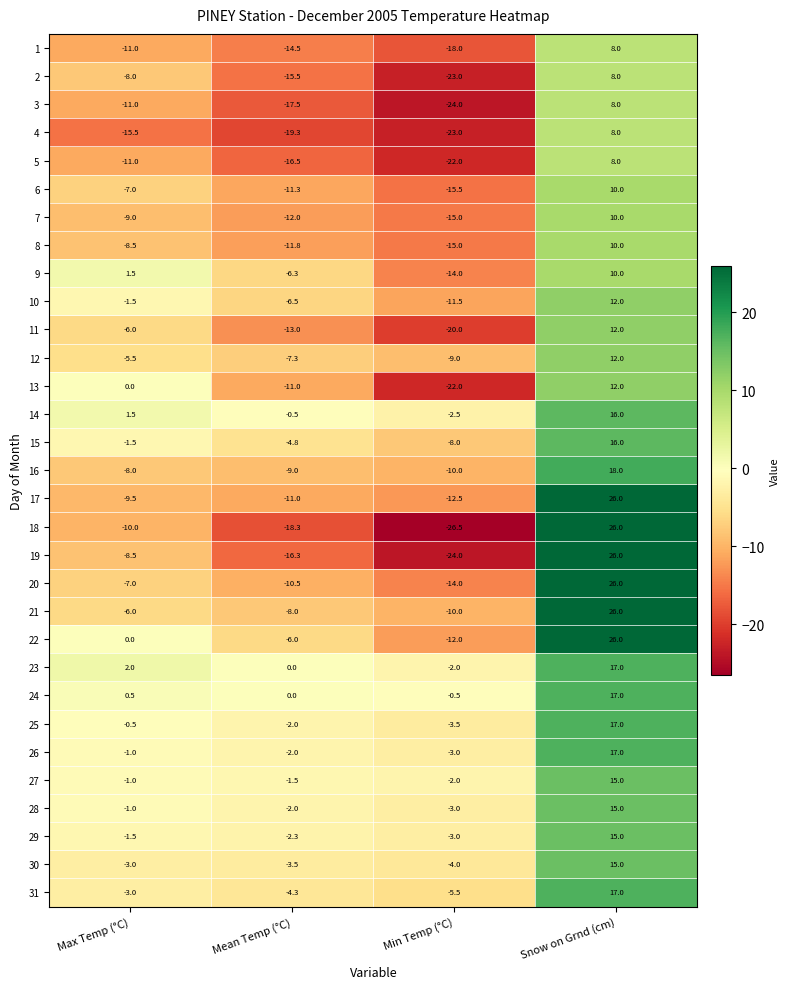

What is the difference between the second highest and second lowest values in the 10 series?

5.0